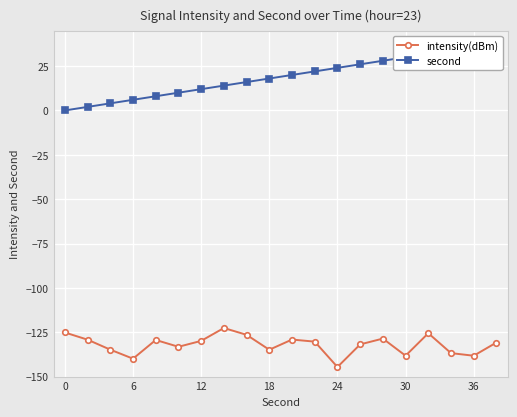

The intensity(dBm) series shows -40.6 at 0. True or false?

False